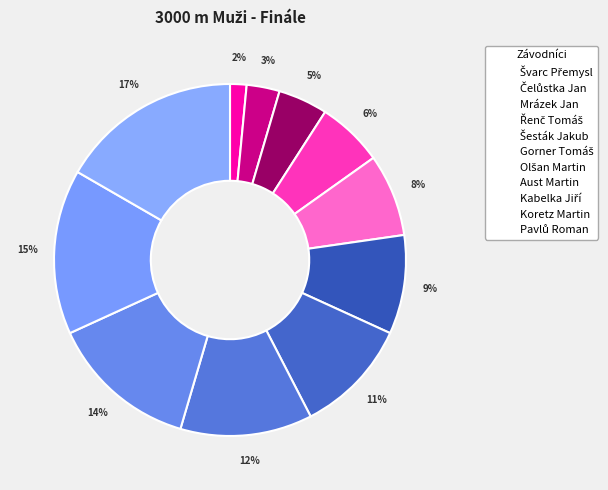

How many segments does this pie chart have?

11